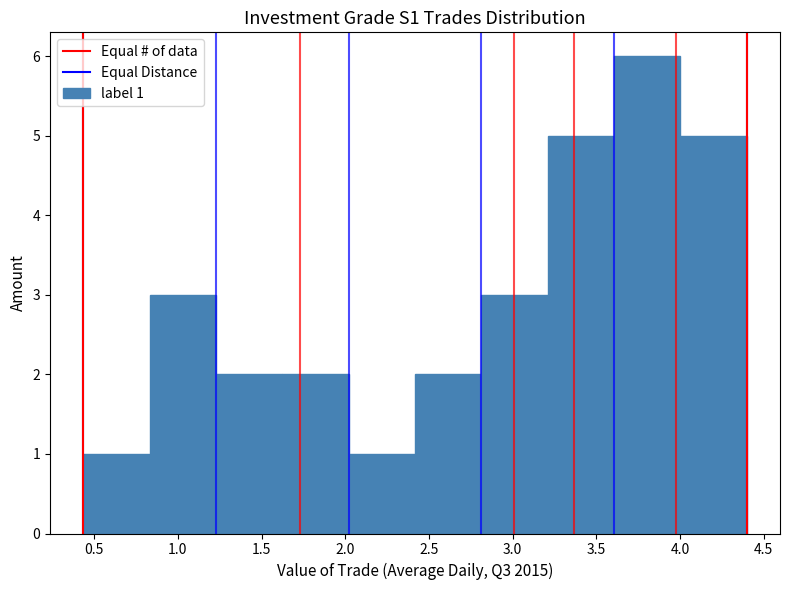

Which range on the x-axis has the tallest bar?

3.60 to 4.00